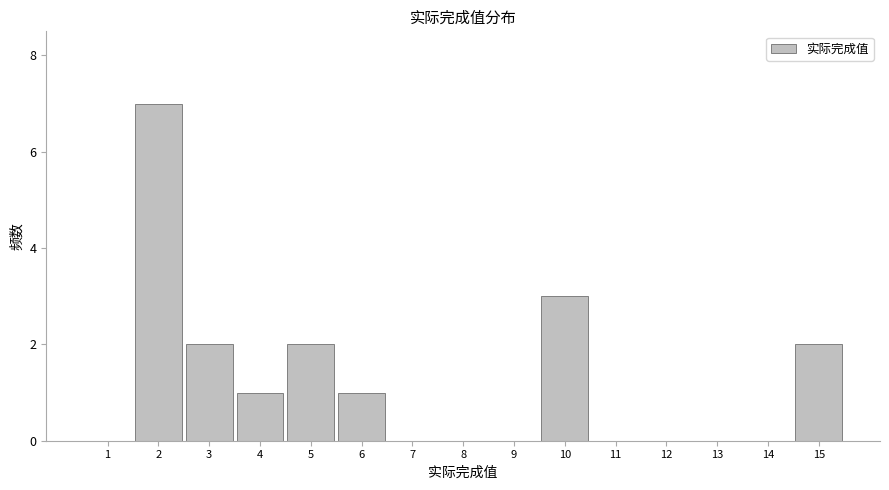

Reading left to right, list every bar in this chart as the range it spans on the x-axis followed by its height. The values are not printed on the chart, so give them approximately, as read against the axis.

0.5 to 1.5: 0
1.5 to 2.5: 7
2.5 to 3.5: 2
3.5 to 4.5: 1
4.5 to 5.5: 2
5.5 to 6.5: 1
6.5 to 7.5: 0
7.5 to 8.5: 0
8.5 to 9.5: 0
9.5 to 10.5: 3
10.5 to 11.5: 0
11.5 to 12.5: 0
12.5 to 13.5: 0
13.5 to 14.5: 0
14.5 to 15.5: 2